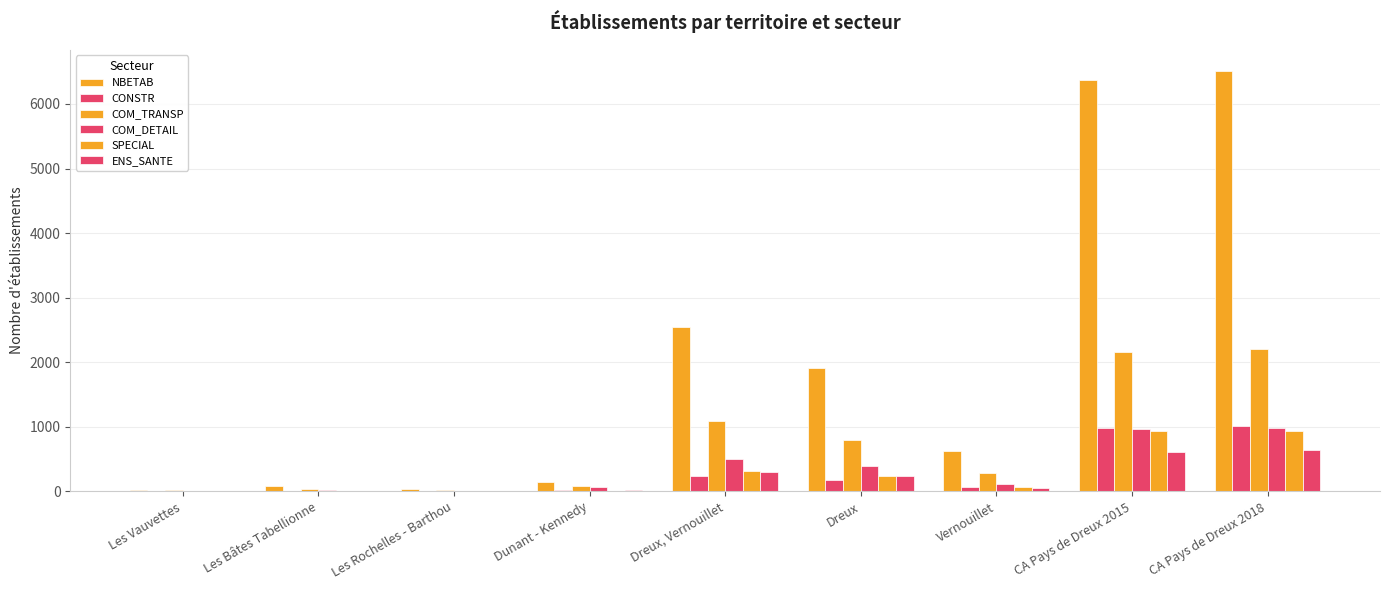

Reading left to right, extract all data points from this chart.

NBETAB: Les Vauvettes=28	Les Bâtes Tabellionne=85	Les Rochelles - Barthou=29	Dunant - Kennedy=144	Dreux, Vernouillet=2538	Dreux=1918	Vernouillet=620	CA Pays de Dreux 2015=6370	CA Pays de Dreux 2018=6512
CONSTR: Les Vauvettes=2	Les Bâtes Tabellionne=8	Les Rochelles - Barthou=5	Dunant - Kennedy=16	Dreux, Vernouillet=244	Dreux=177	Vernouillet=67	CA Pays de Dreux 2015=976	CA Pays de Dreux 2018=1007
COM_TRANSP: Les Vauvettes=14	Les Bâtes Tabellionne=41	Les Rochelles - Barthou=13	Dunant - Kennedy=84	Dreux, Vernouillet=1090	Dreux=802	Vernouillet=288	CA Pays de Dreux 2015=2158	CA Pays de Dreux 2018=2197
COM_DETAIL: Les Vauvettes=7	Les Bâtes Tabellionne=22	Les Rochelles - Barthou=4	Dunant - Kennedy=60	Dreux, Vernouillet=500	Dreux=389	Vernouillet=111	CA Pays de Dreux 2015=958	CA Pays de Dreux 2018=974
SPECIAL: Les Vauvettes=1	Les Bâtes Tabellionne=11	Les Rochelles - Barthou=3	Dunant - Kennedy=8	Dreux, Vernouillet=309	Dreux=245	Vernouillet=64	CA Pays de Dreux 2015=932	CA Pays de Dreux 2018=938
ENS_SANTE: Les Vauvettes=7	Les Bâtes Tabellionne=12	Les Rochelles - Barthou=2	Dunant - Kennedy=18	Dreux, Vernouillet=295	Dreux=244	Vernouillet=51	CA Pays de Dreux 2015=607	CA Pays de Dreux 2018=638